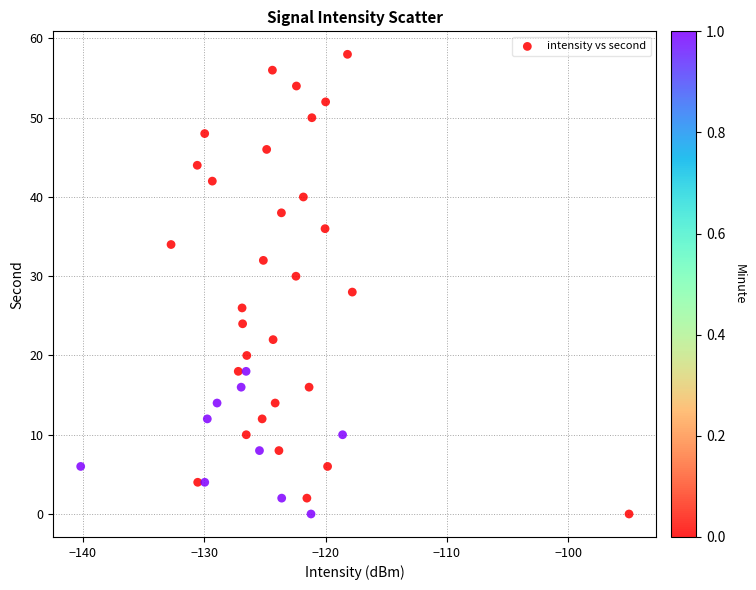

What is the range of Y values (max minus min)?

58